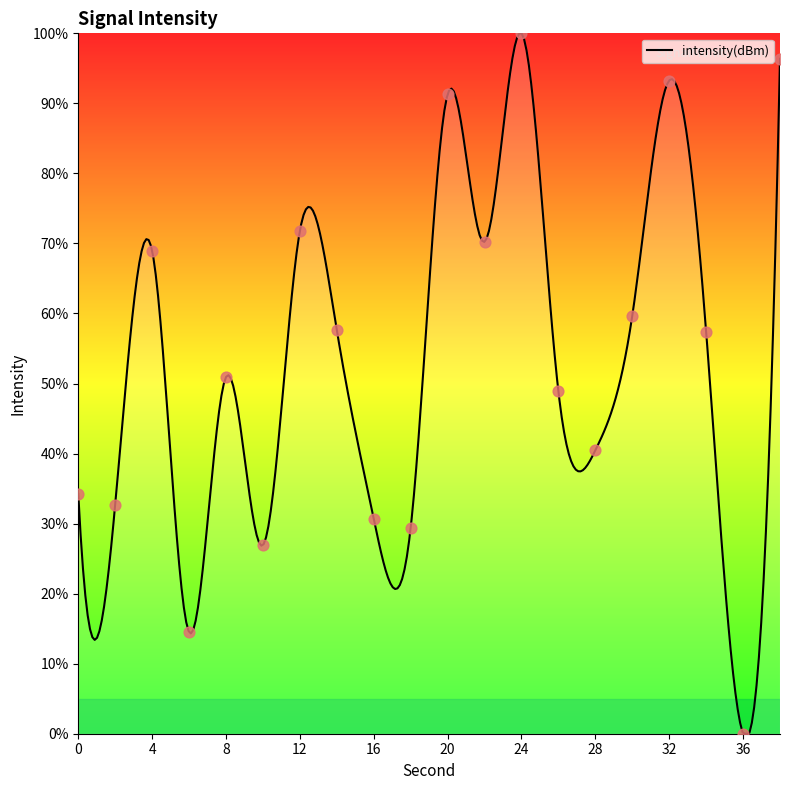

Approximately how many times larger is the value at 4 compared to 6?

4.8